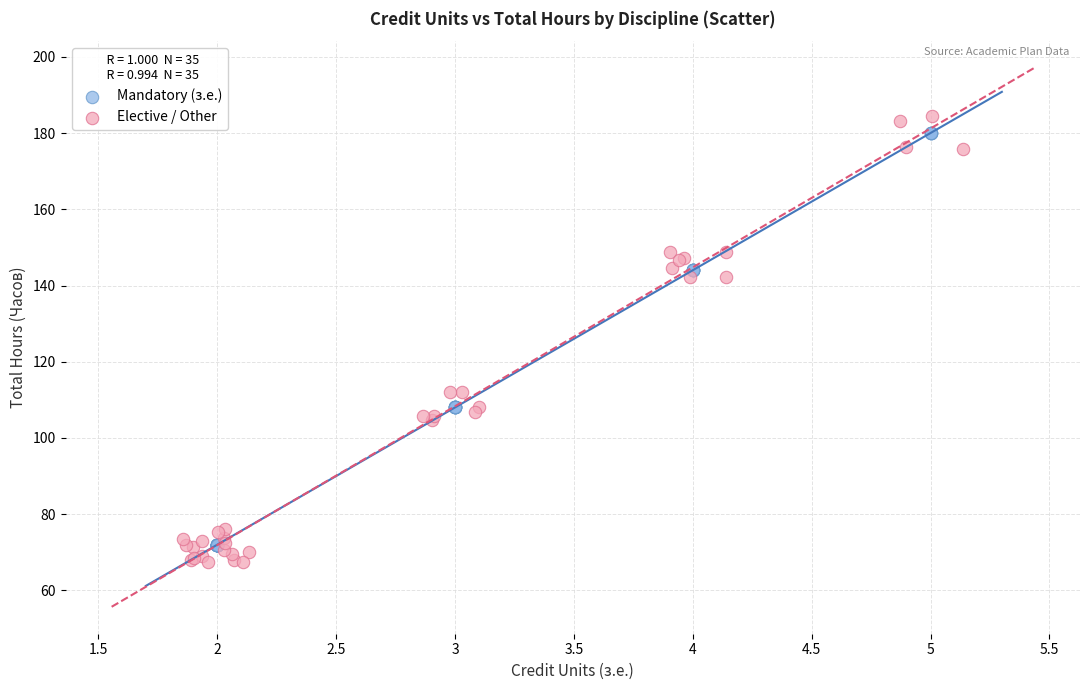

Which series reaches the minimum Y coordinate?

Elective / Other